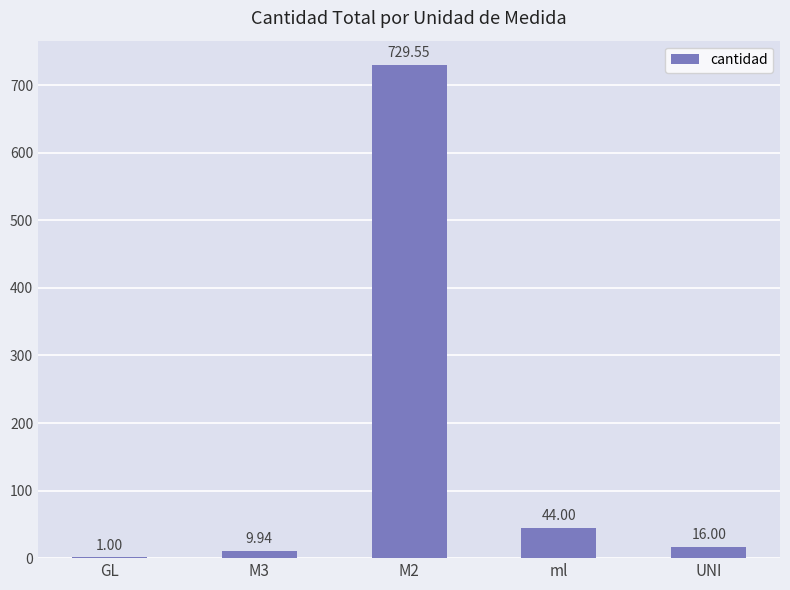

What is the sum of all values?

800.5